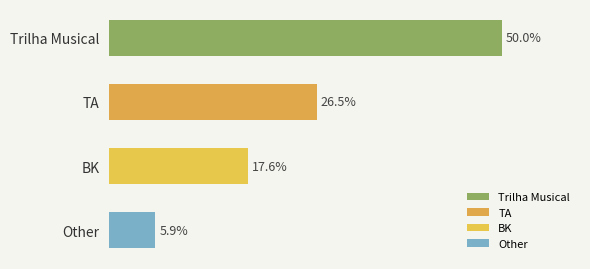

Between BK and Trilha Musical, which is larger?

Trilha Musical